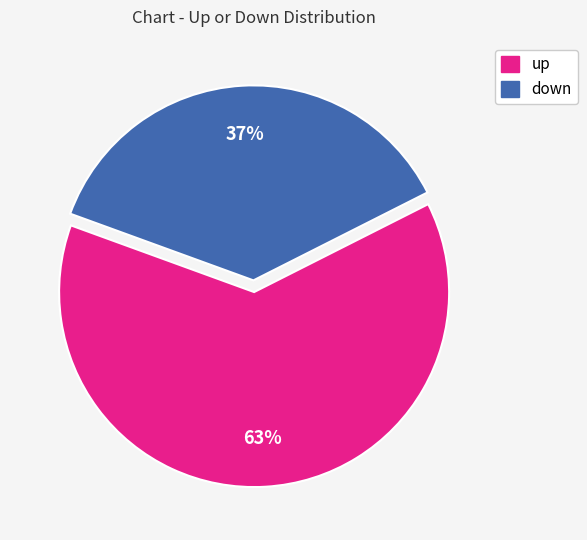

Is there a majority slice in this chart?

Yes